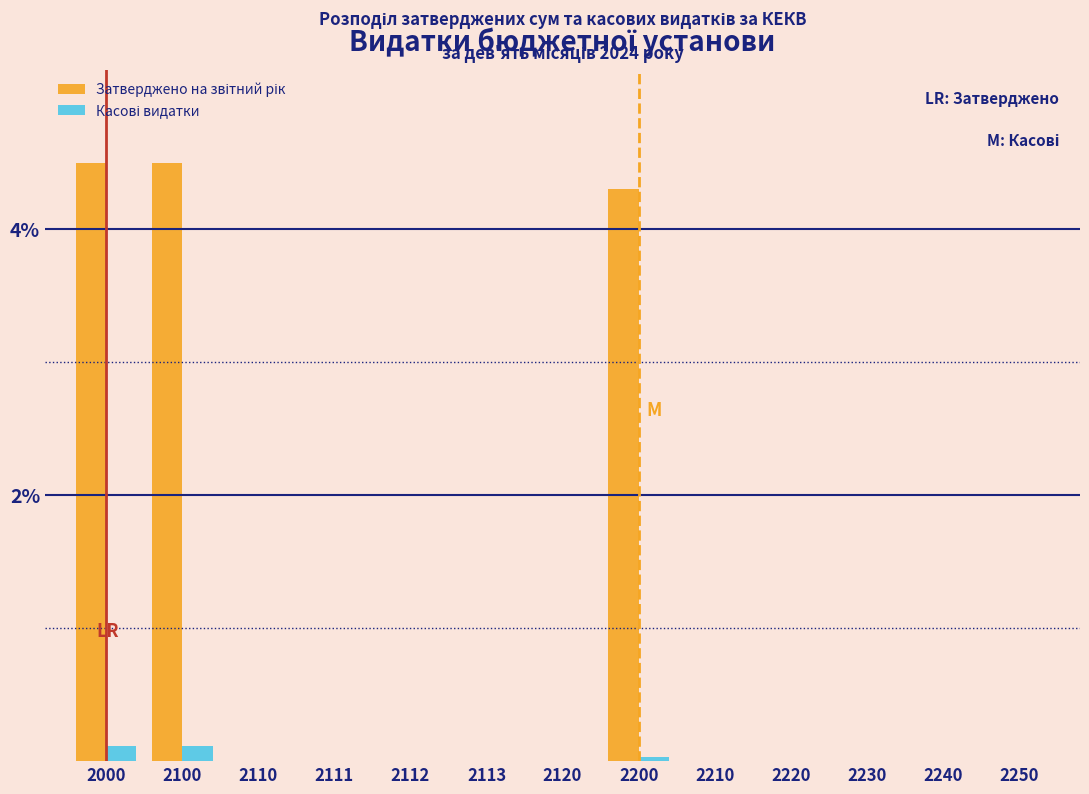

What is the greatest value displayed?

4.5